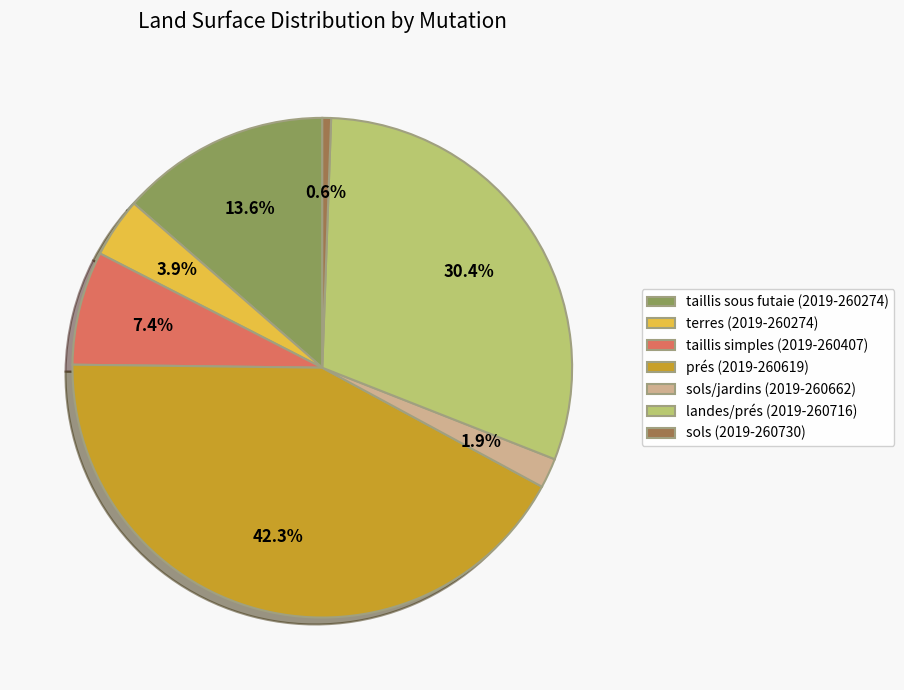

Count the number of slices in the pie.

7